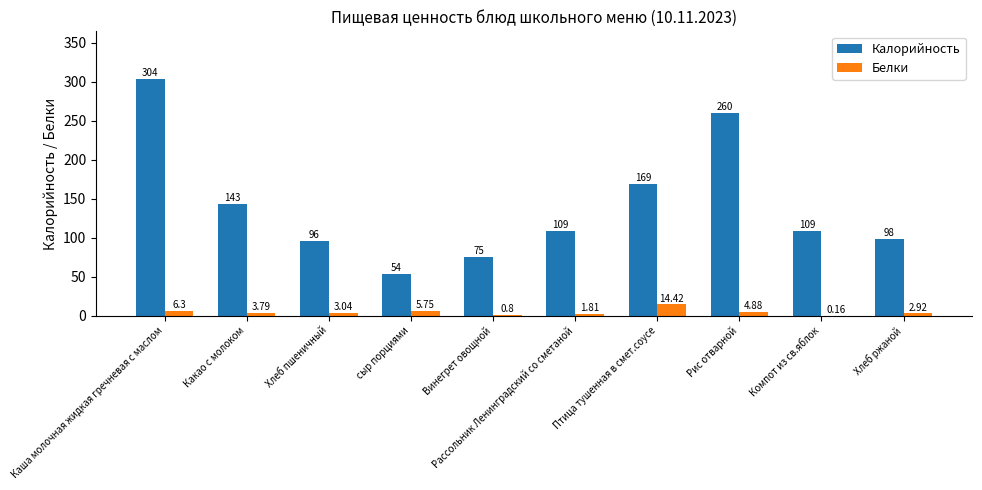

At which category is the sum across all series the highest?

Каша молочная жидкая гречневая с маслом